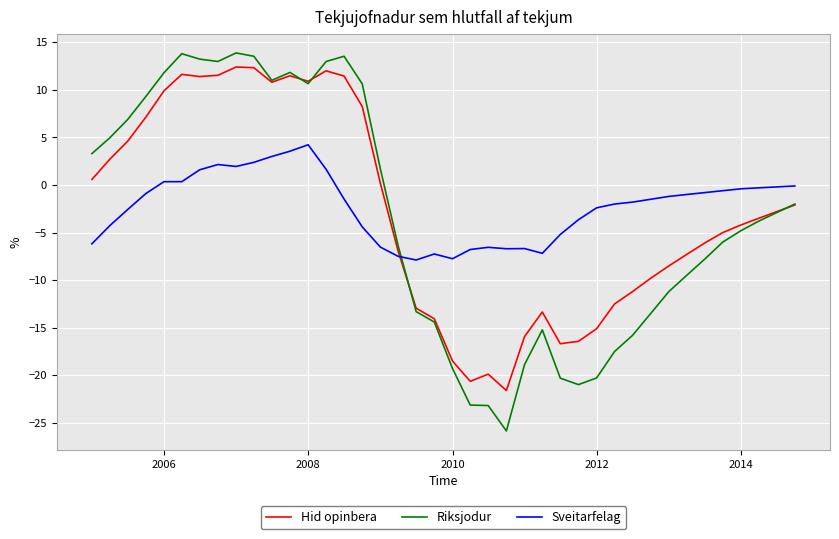

What is the highest value of the Hid opinbera series?

12.4